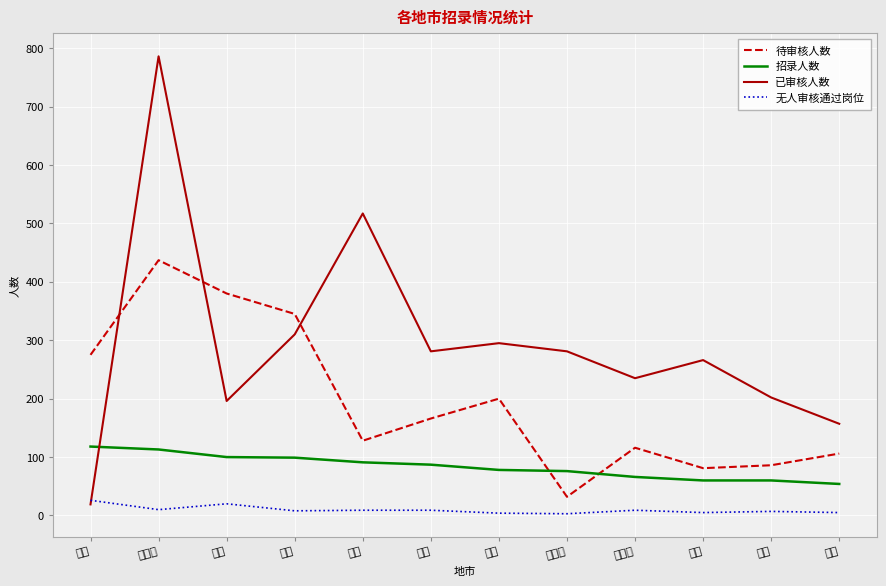

Which series ends up on top after the final intersection of 招录人数 and 待审核人数?

待审核人数